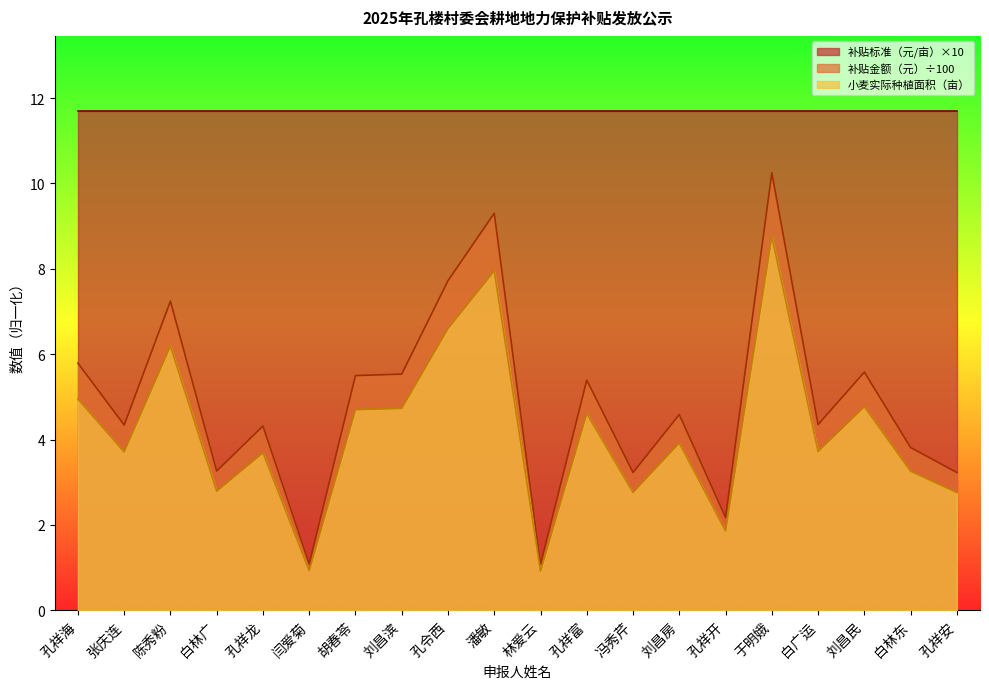

What is the label of the 17th point from the left?

白广运